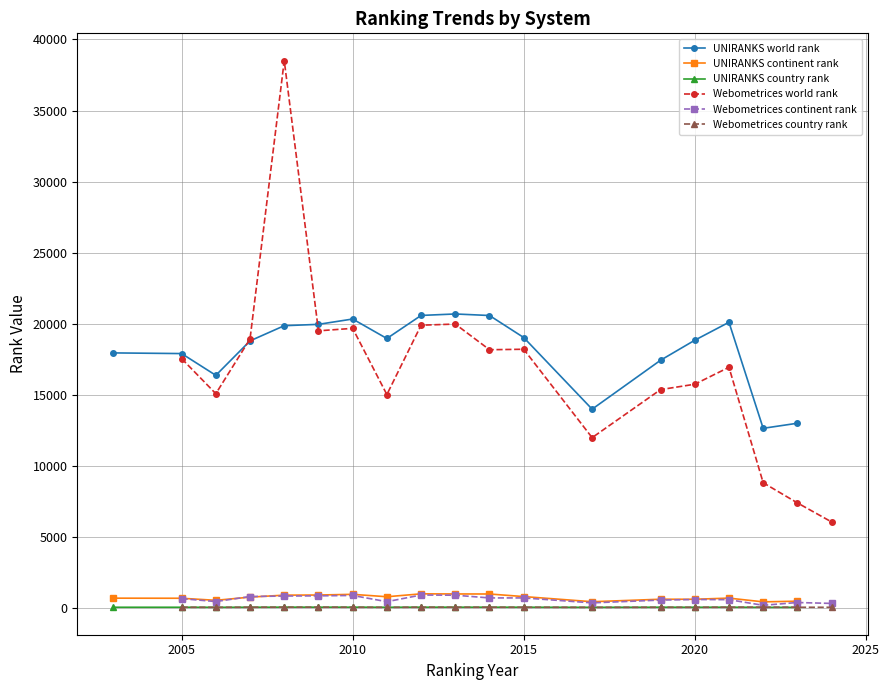

True or false: UNIRANKS continent rank has more than 0 points higher than both neighbors.

True